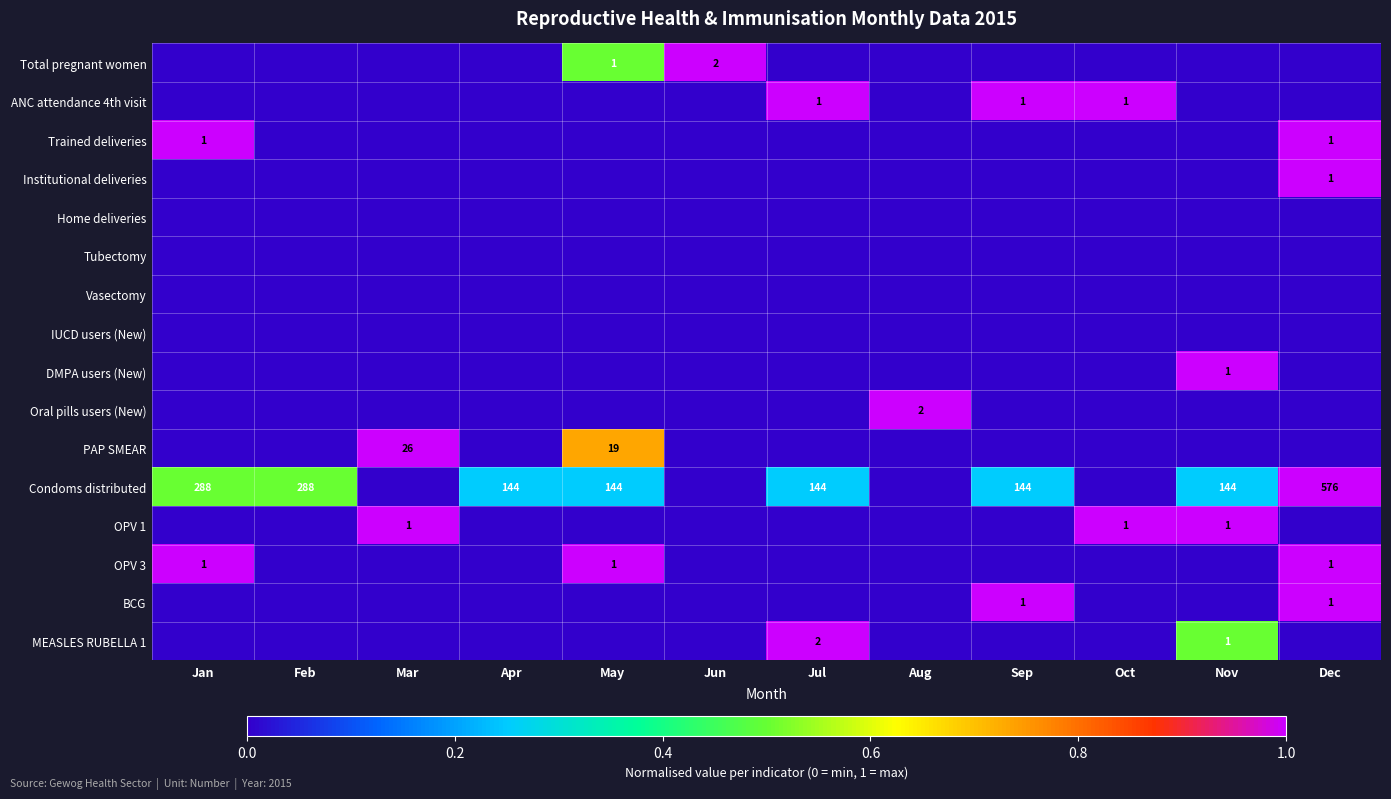

Is it true that Condoms distributed equals 38 at Jul?

False